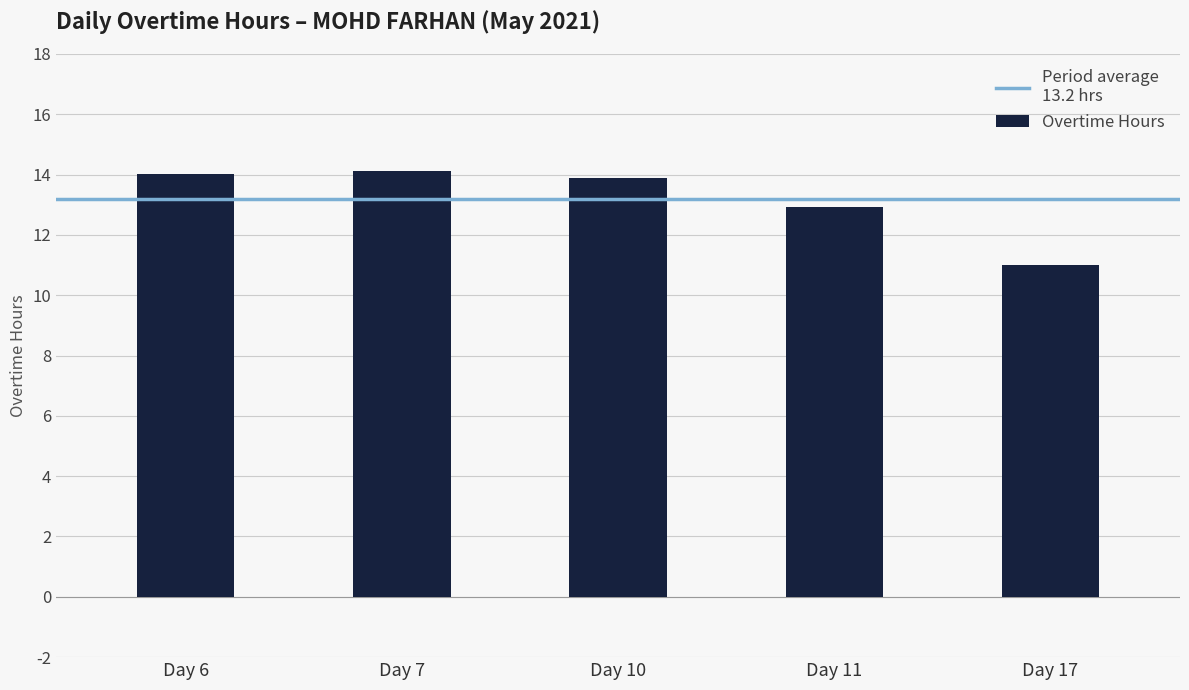

Which has a higher value, Day 17 or Day 10?

Day 10